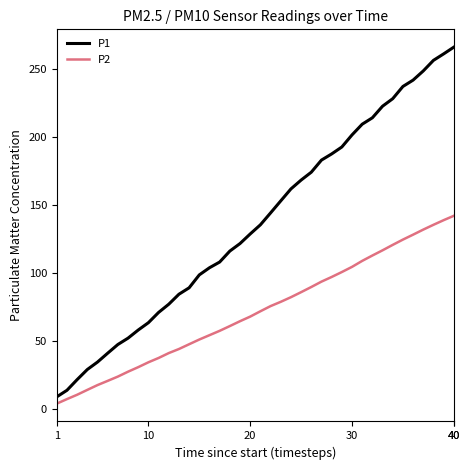

List the series in order of their overall mean, highest first.

P1, P2